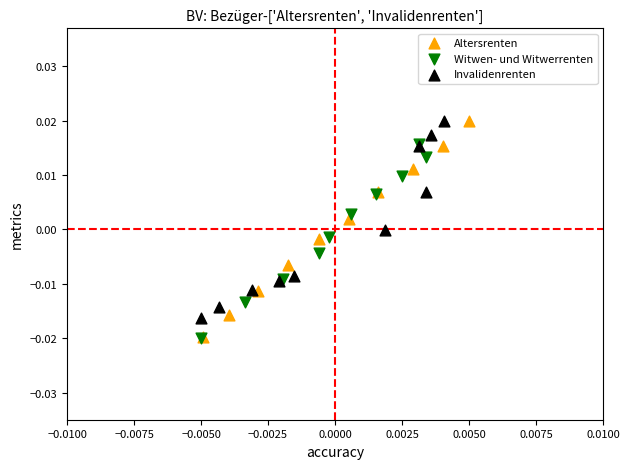

Which series has the widest spread of Y values?

Altersrenten